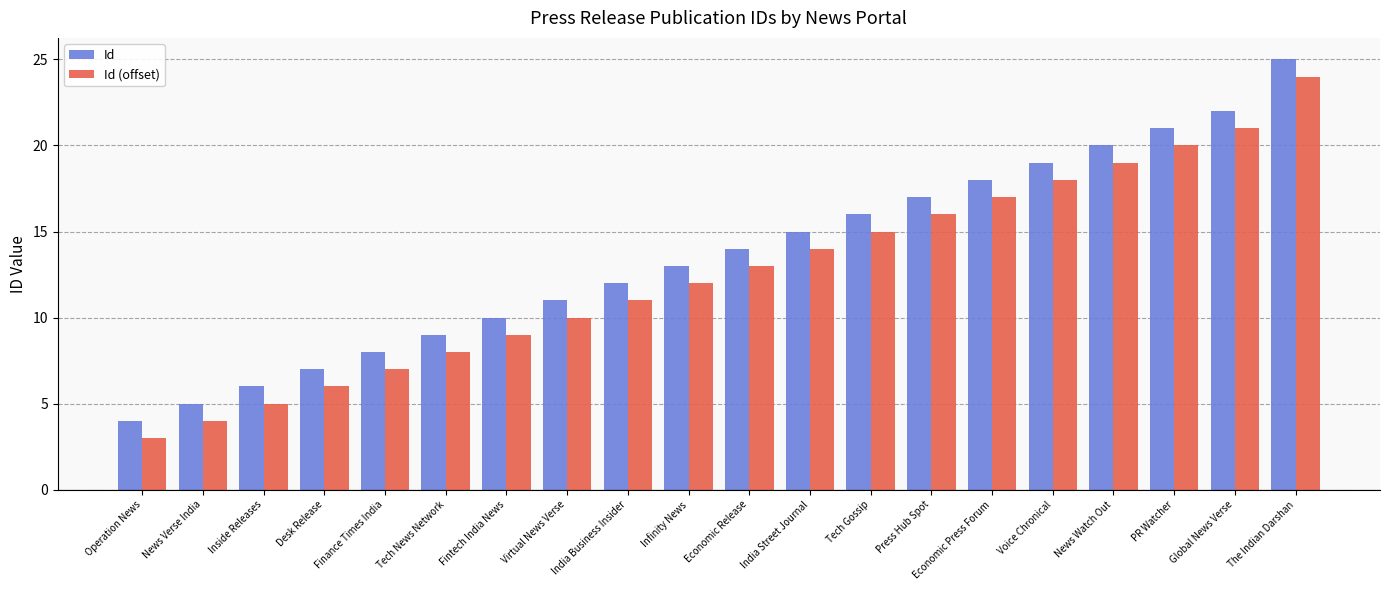

Rank the series at Virtual News Verse from highest to lowest value.

Id, Id (offset)